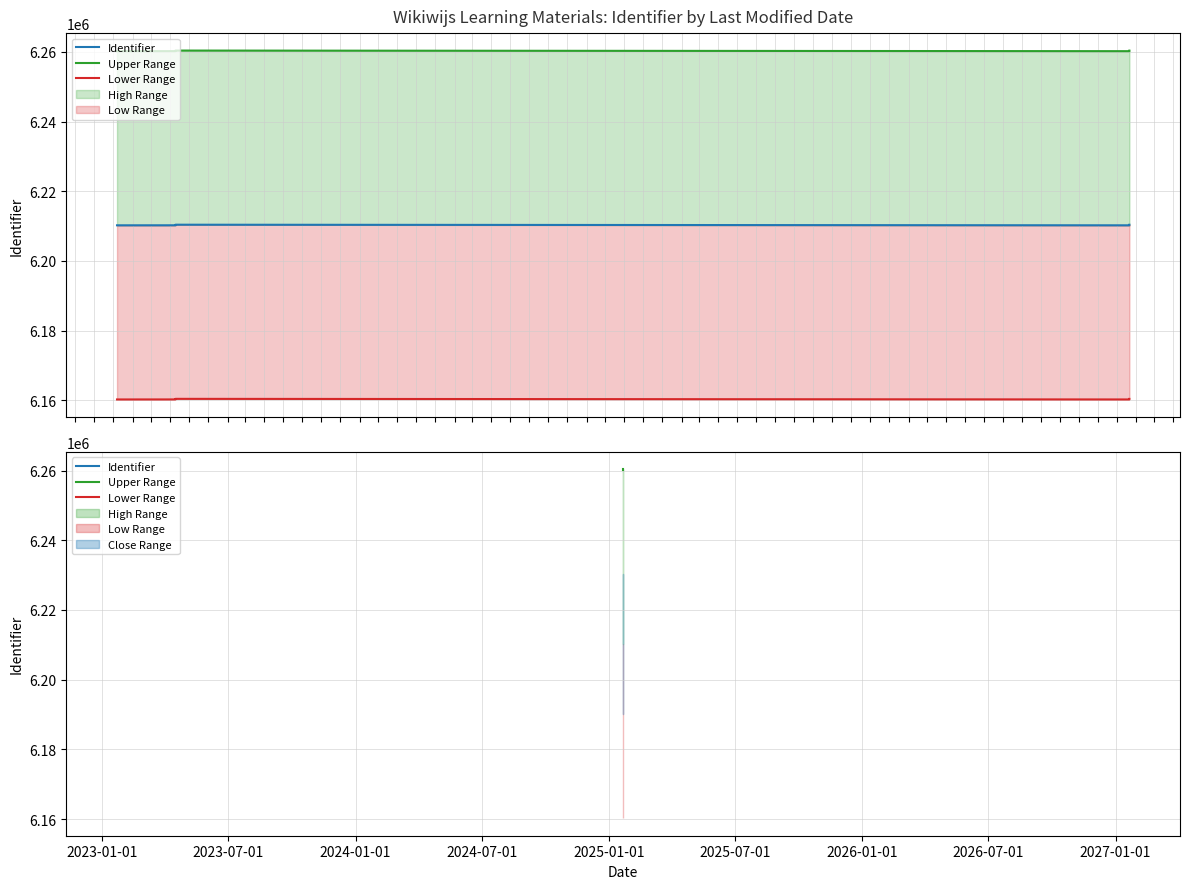

Which category has the highest value in the Lower Range series?

2025-01-01